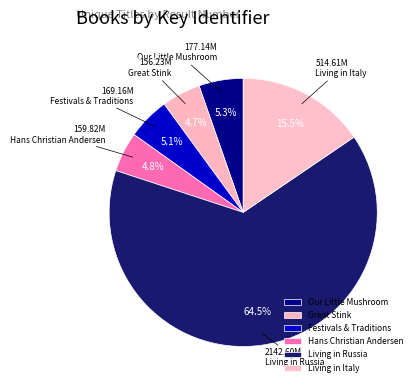

To the nearest percent, what is the difference between the largest and smallest slice percentages?

60%